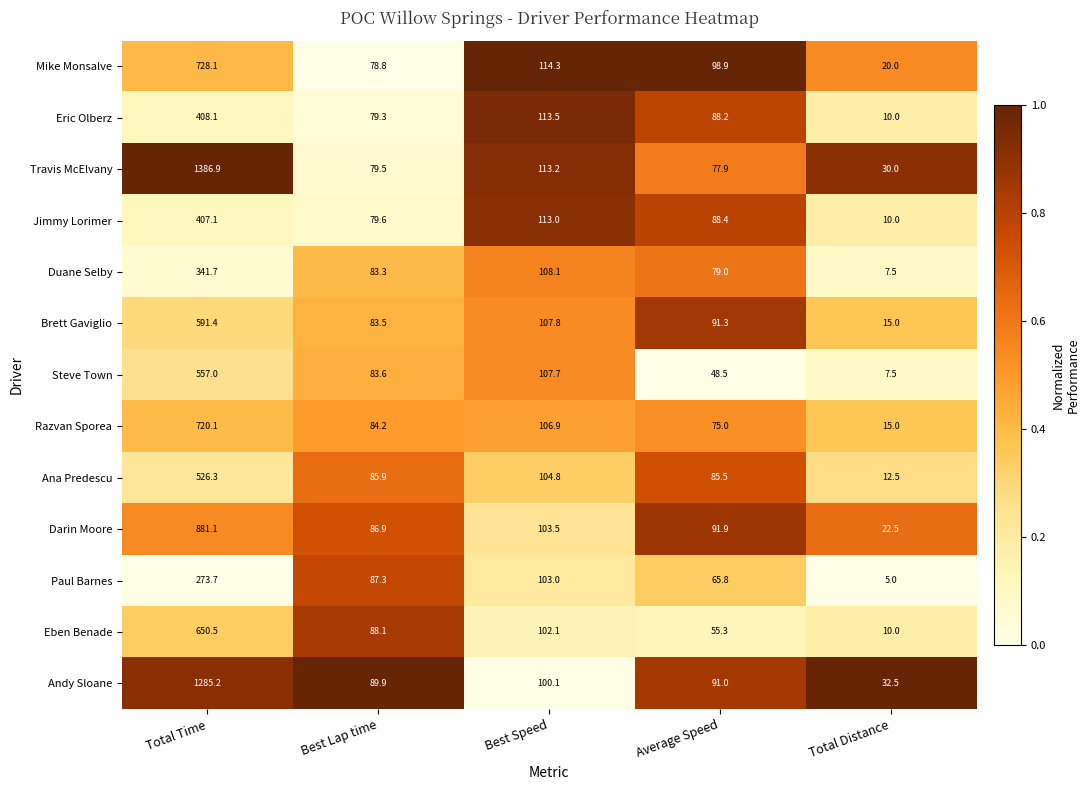

True or false: Eben Benade has a value of 453.2 at Total Time.

False